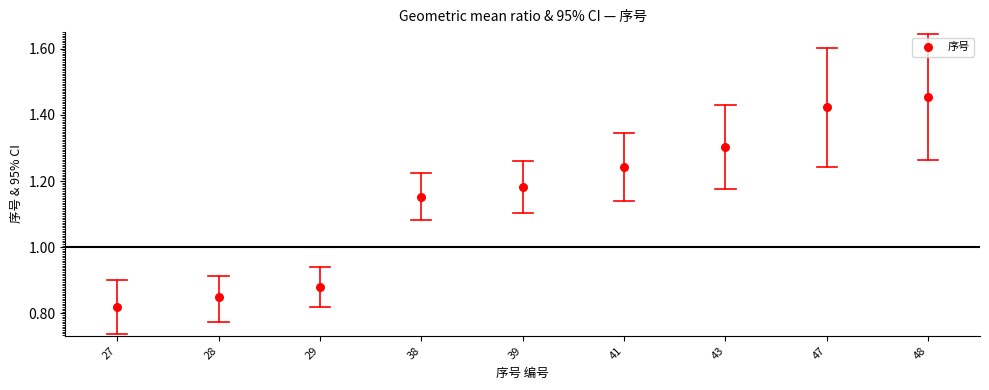

What is the average Y value?

1.1